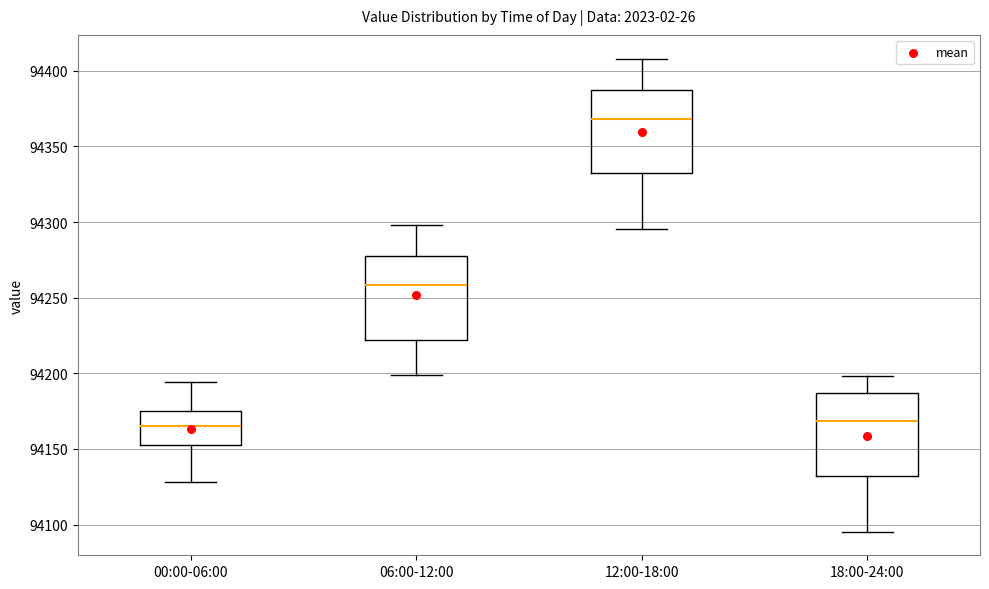

Where is the upper edge of the box for 06:00-12:00 on the y-axis? The values are not printed on the chart, so give them approximately, as read against the axis.

94280